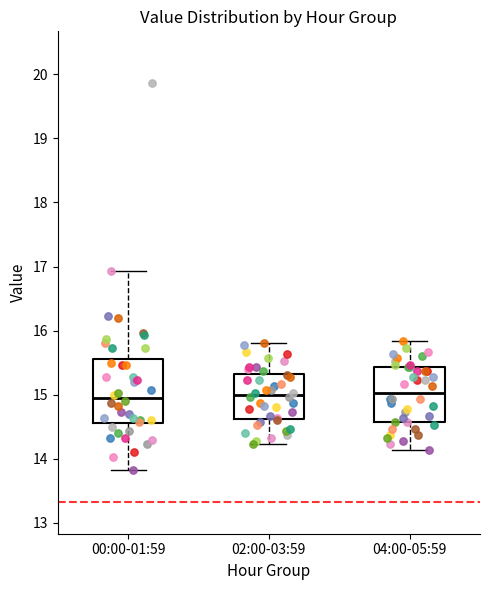

Reading left to right, read every box against the y-axis: the position of its median line, the range the box covers, and the ends of its whiskers. The values are not printed on the chart, so give them approximately, as read against the axis.

00:00-01:59: median 15.0, box 14.6 to 15.6, whiskers 13.8 to 16.9
02:00-03:59: median 15.0, box 14.6 to 15.3, whiskers 14.2 to 15.8
04:00-05:59: median 15.0, box 14.6 to 15.4, whiskers 14.1 to 15.8